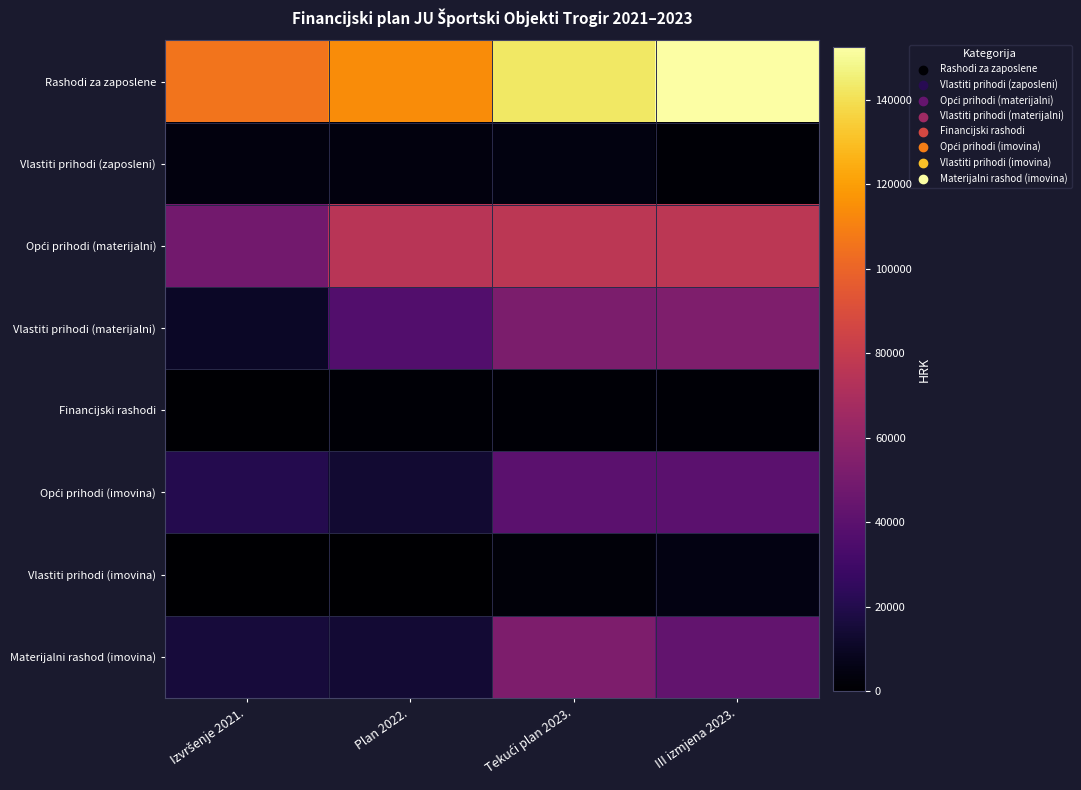

What is the spread (max minus min) of values at Plan 2022.?

114354.0